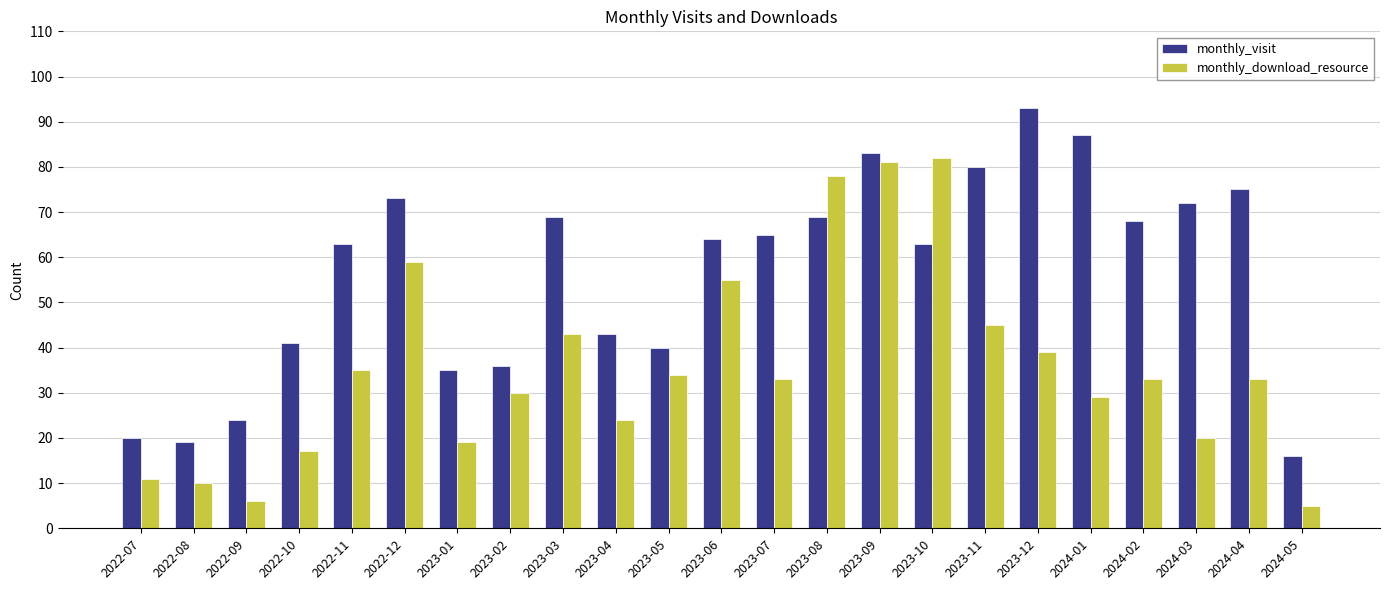

What is the approximate value of monthly_download_resource at 2024-05, to the nearest 5?

5